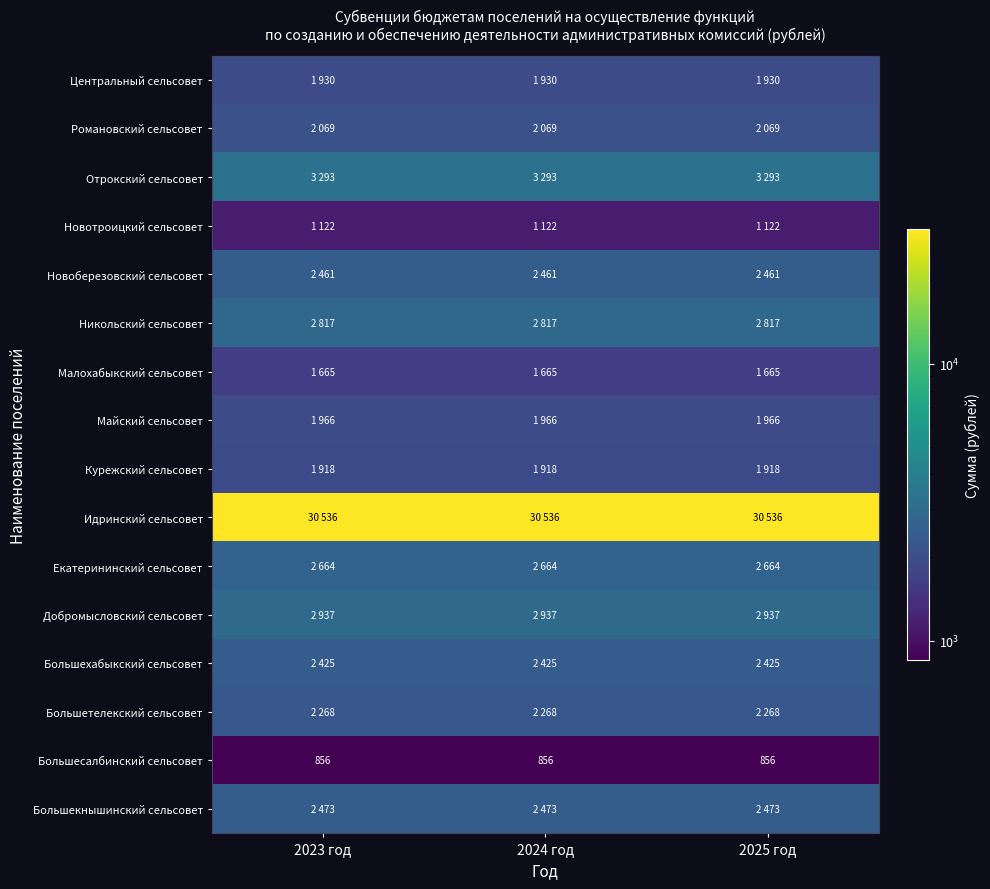

What is the approximate value of Большесалбинский сельсовет at 2024 год?

856